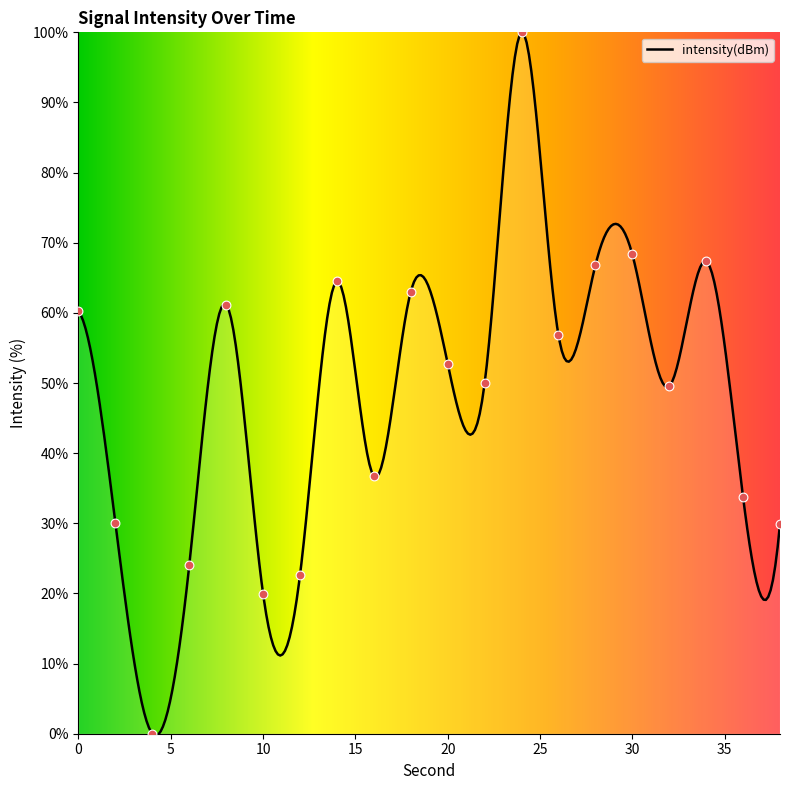

Approximately how many times larger is the value at 36 compared to 28?

0.5